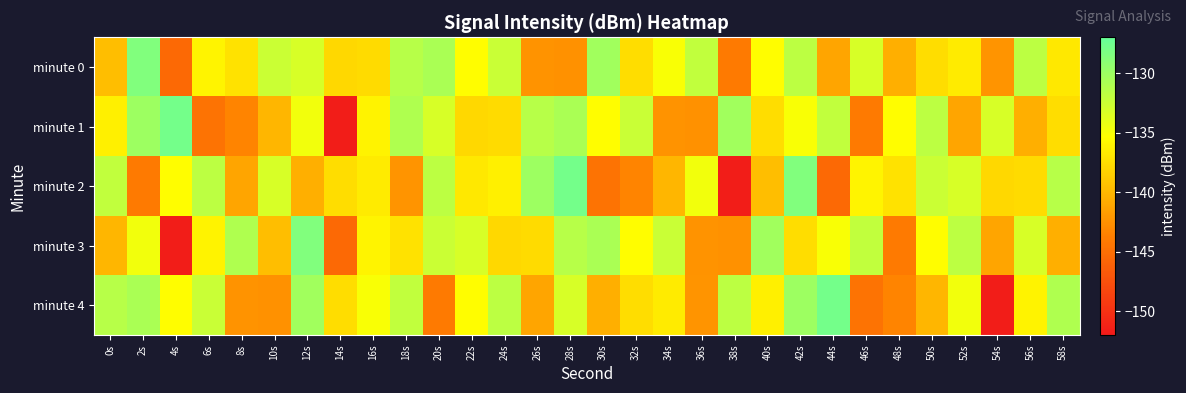

Which series has the largest total across all categories?

minute 0